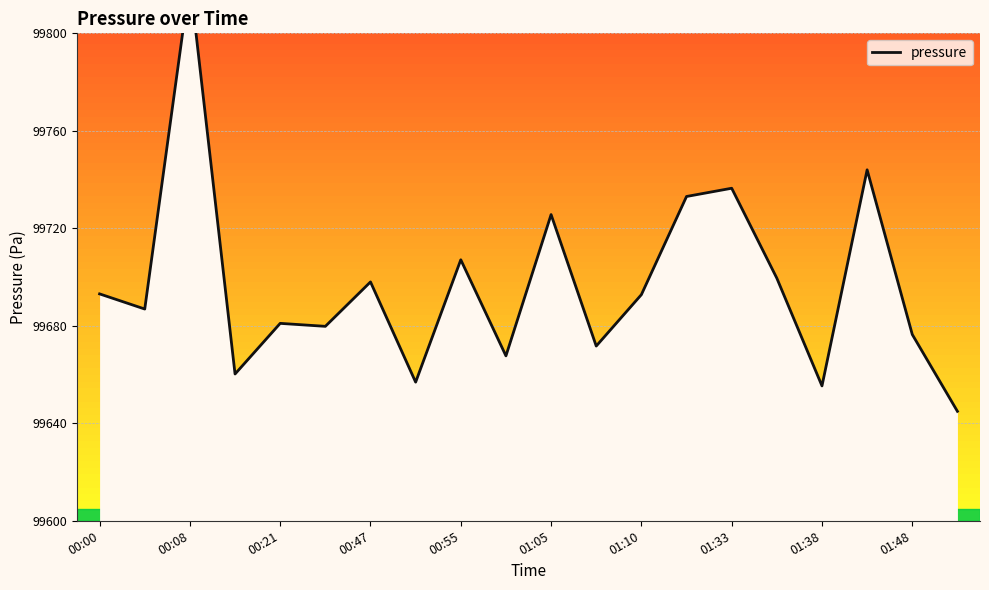

What is the greatest value displayed?

99821.8